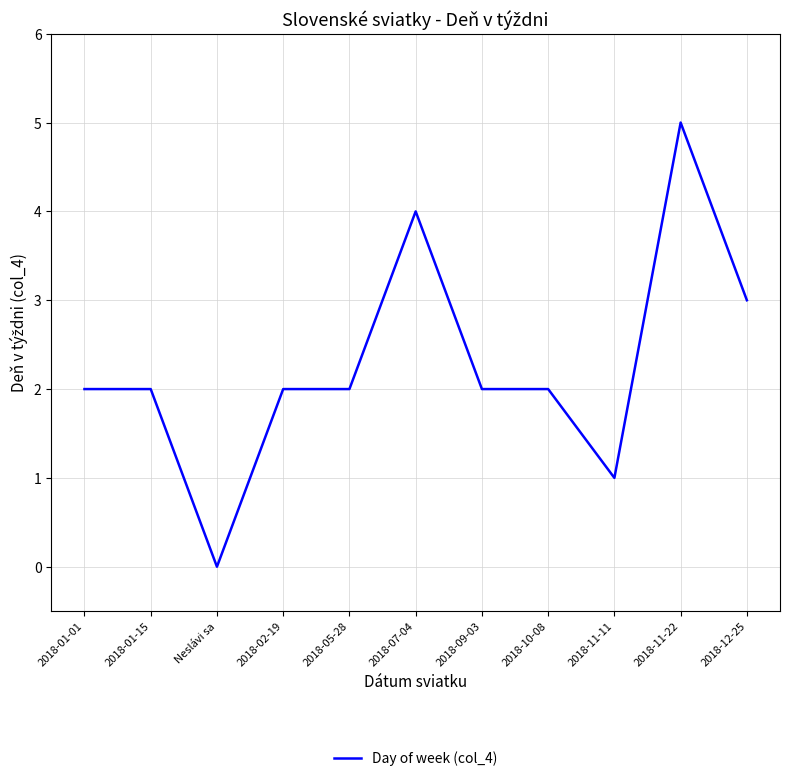

What is the sum of all values?

25